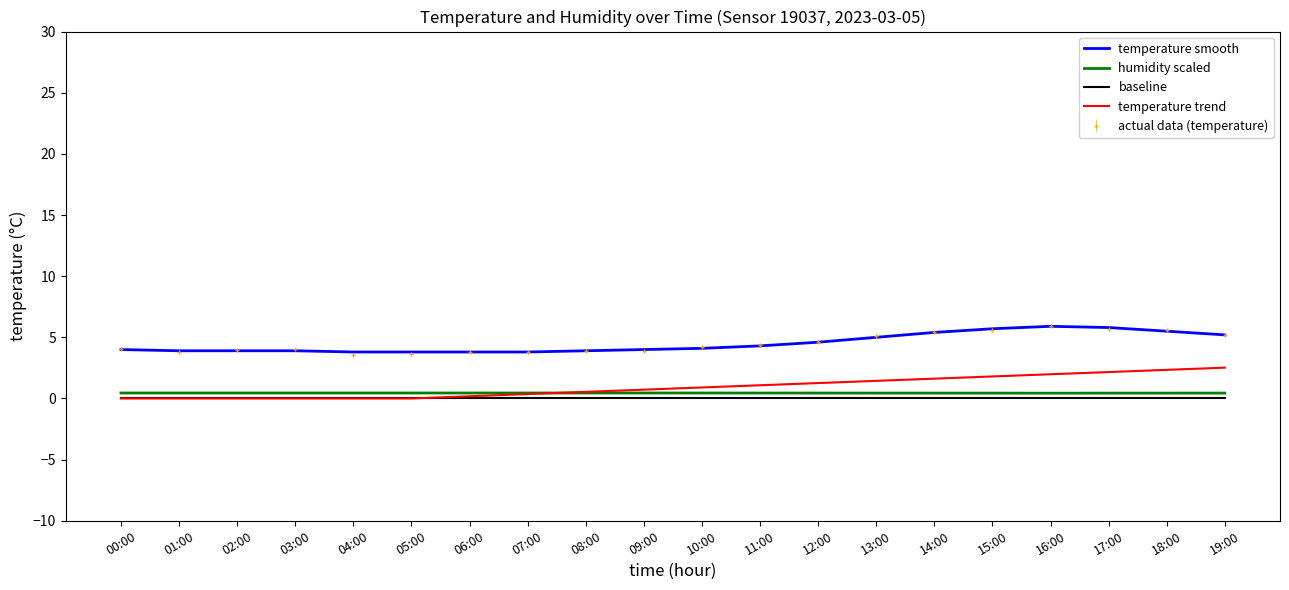

Is it true that temperature smooth equals 2.6 at 02:00?

False